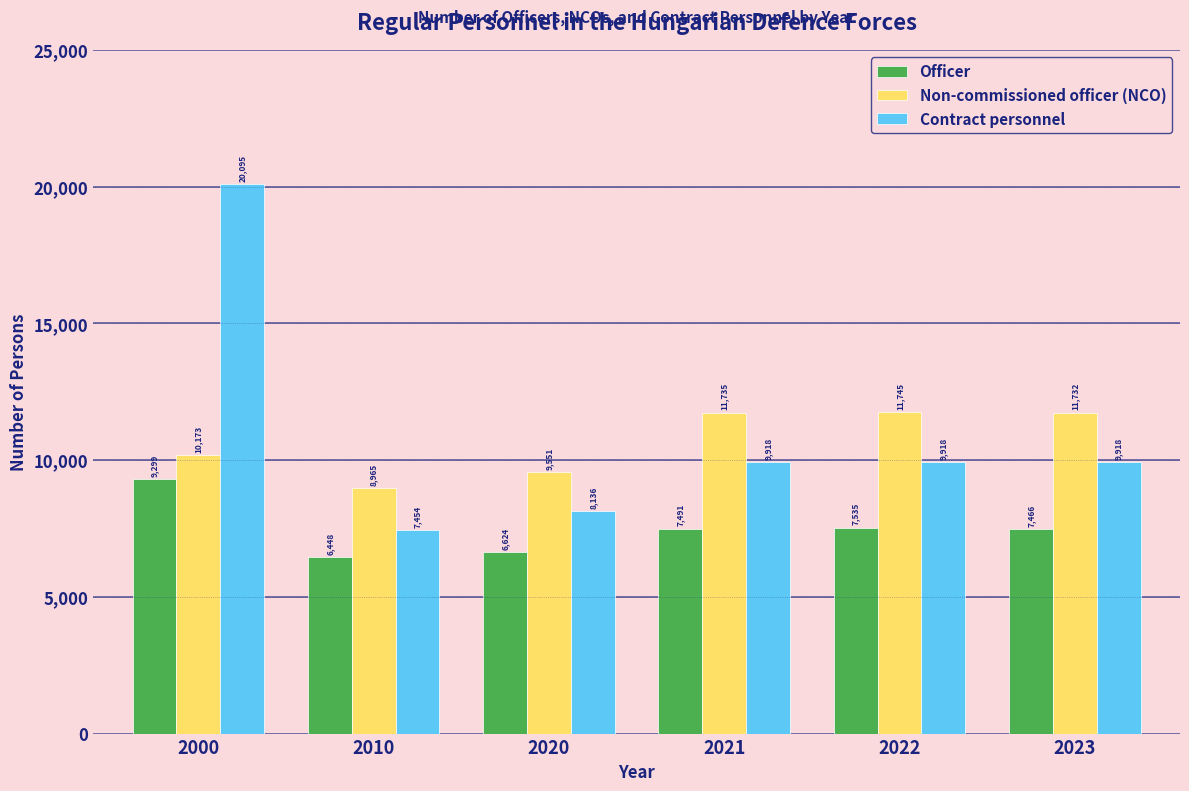

Reading left to right, what are all the values shown in this chart?

Officer: 2000=9299	2010=6448	2020=6624	2021=7491	2022=7535	2023=7466
Non-commissioned officer (NCO): 2000=10173	2010=8965	2020=9551	2021=11735	2022=11745	2023=11732
Contract personnel: 2000=20095	2010=7454	2020=8136	2021=9918	2022=9918	2023=9918